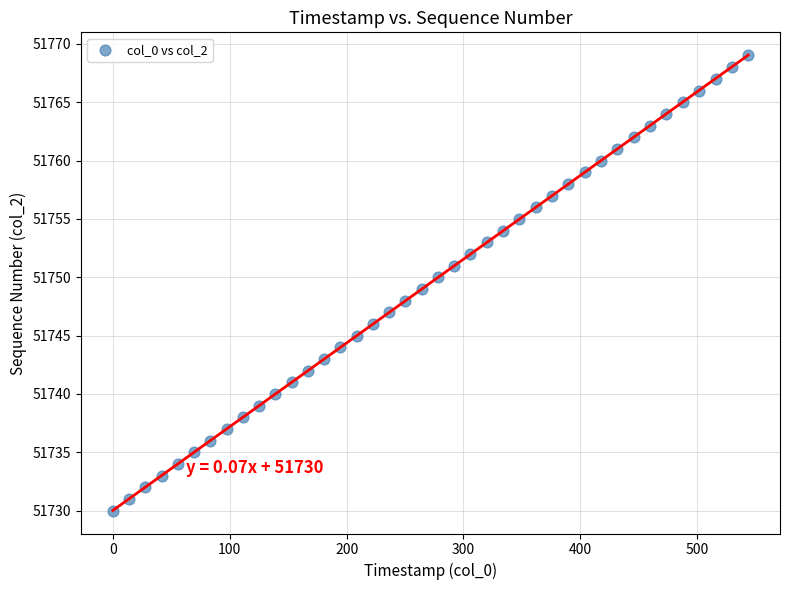

What is the range of Y values (max minus min)?

39